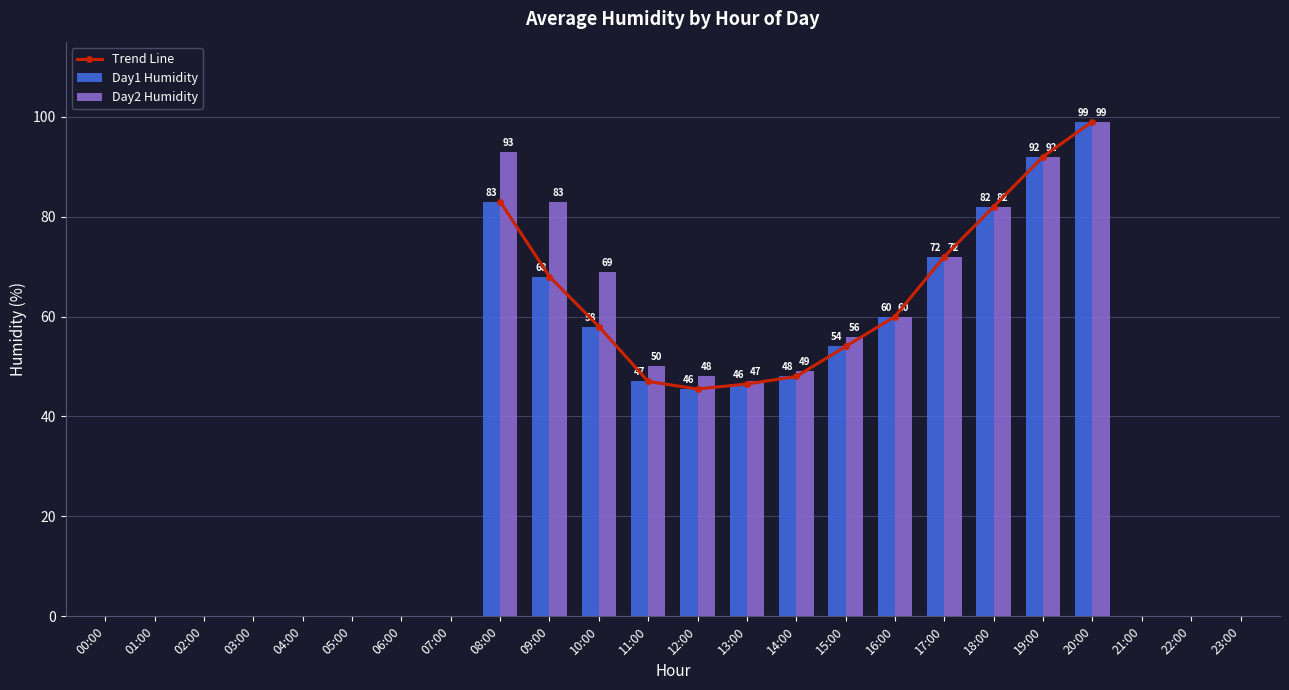

What is the difference between the maximum and minimum values in the Day2 Humidity series?

99.0